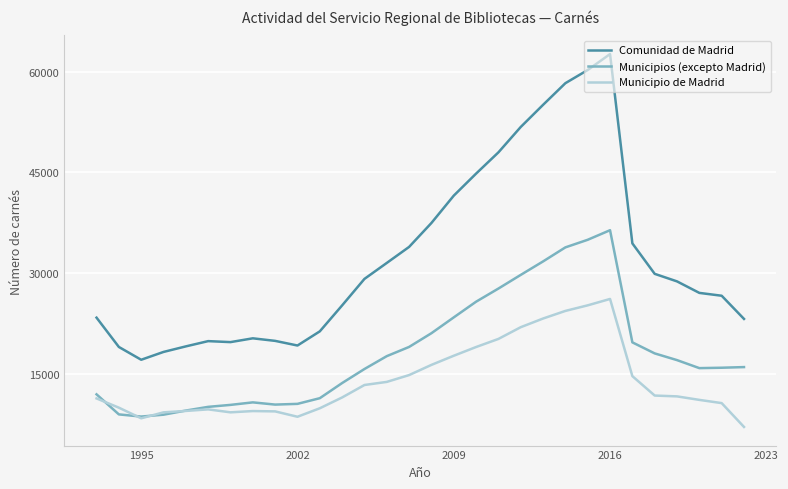

What is the highest value of the Municipio de Madrid series?

26194